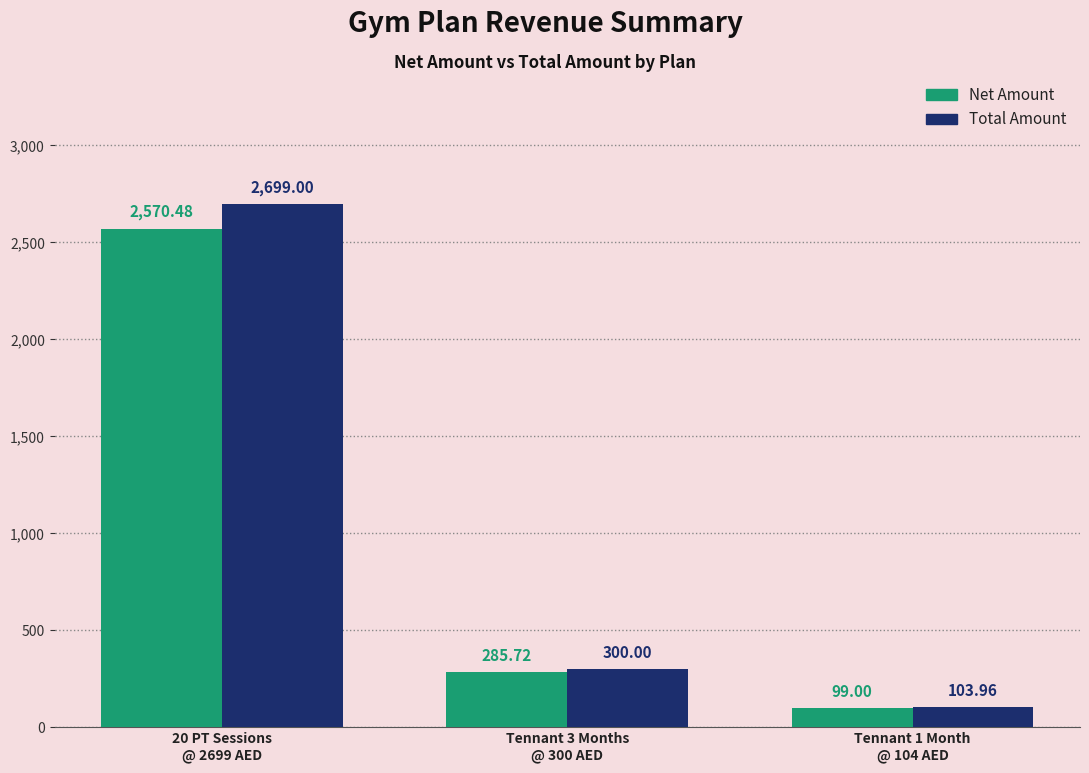

Rank the categories by Net Amount value from lowest to highest.

Tennant 1 Month
@ 104 AED, Tennant 3 Months
@ 300 AED, 20 PT Sessions
@ 2699 AED